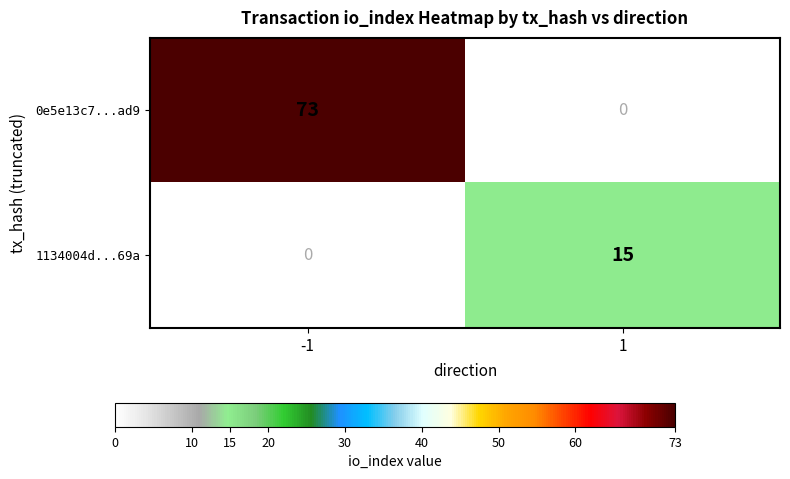

Reading right to left, what are all the values shown in this chart?

0e5e13c7...ad9: 1=0	-1=73
1134004d...69a: 1=15	-1=0